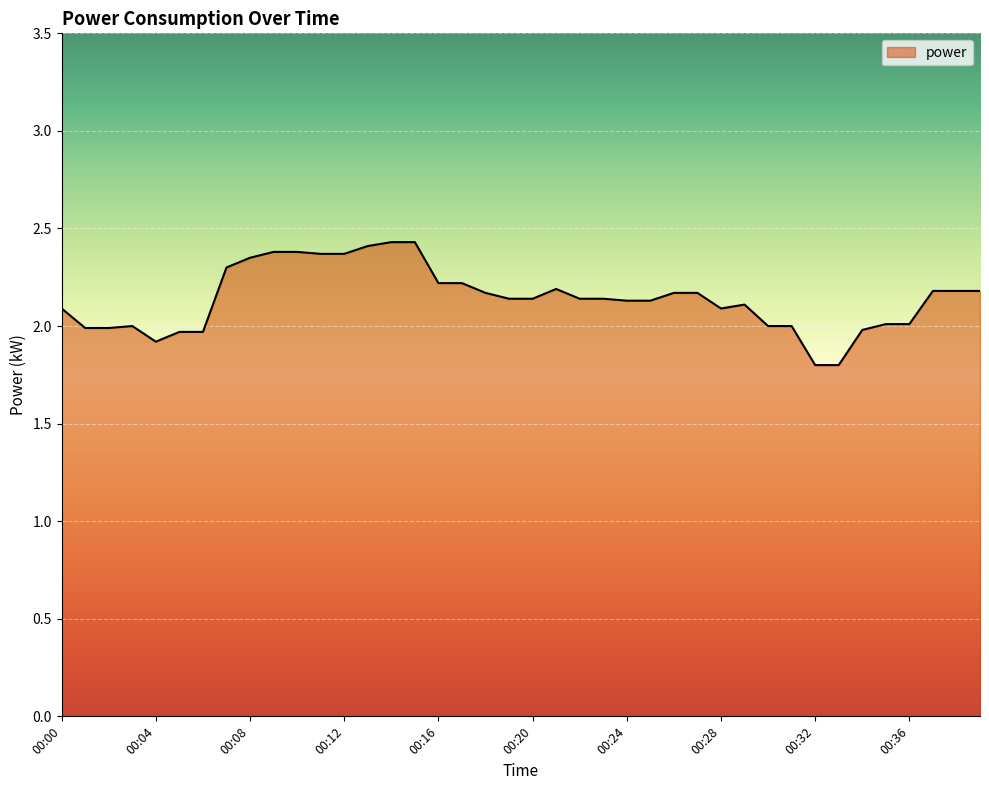

What is the minimum value shown in the chart?

1.8